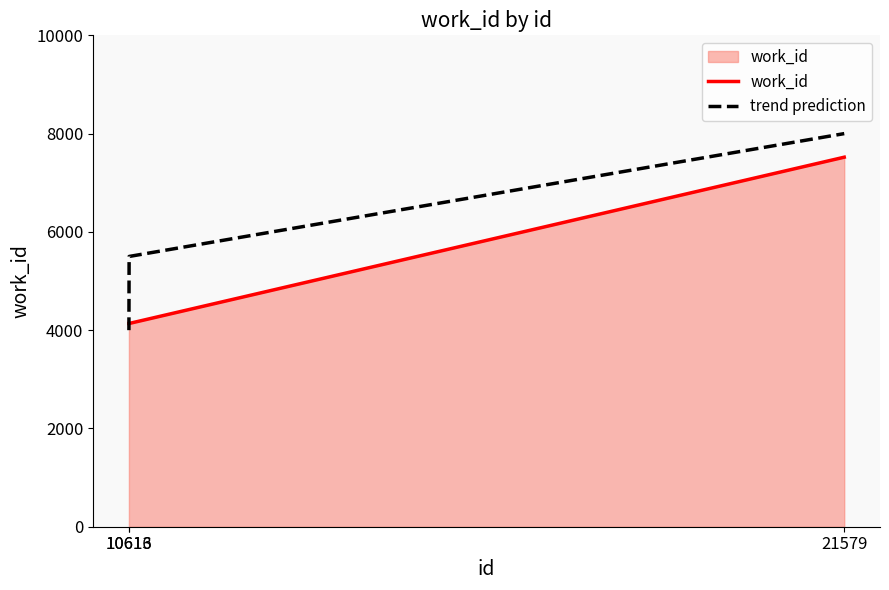

Is the value of work_id at 10613 greater than the value of trend prediction at 10616?

No